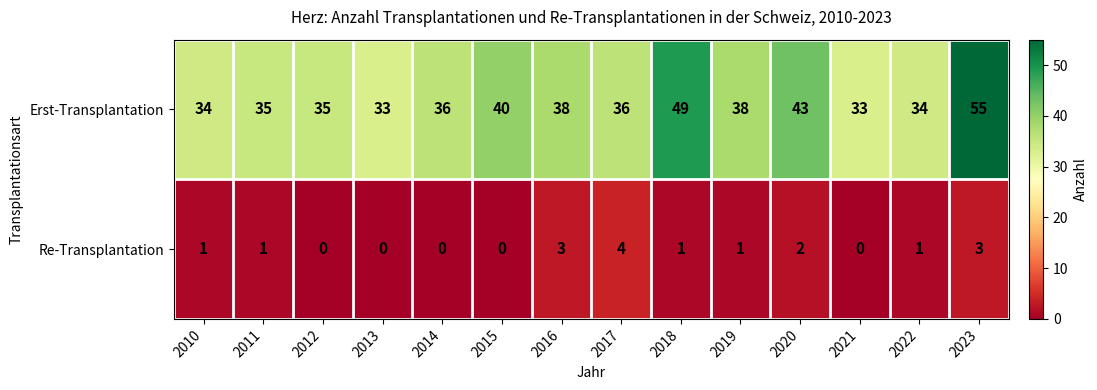

How many series are shown in this chart?

2